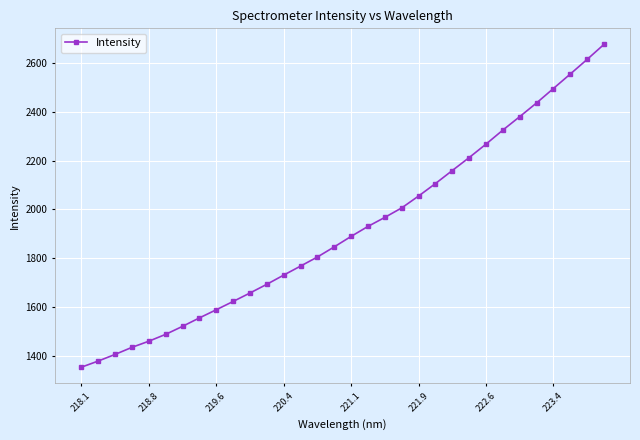

What is the smallest value displayed?

1352.5